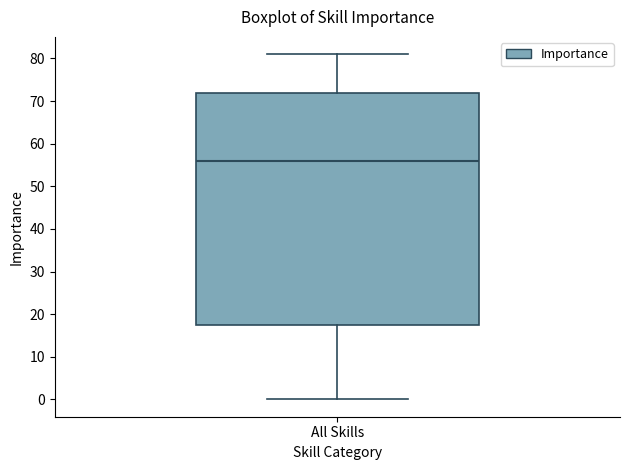

Read this box plot against the y-axis: the position of the median line, the range covered by the box, and the ends of both whiskers. The values are not printed on the chart, so give them approximately, as read against the axis.

median 56, box 18 to 72, whiskers 0 to 81